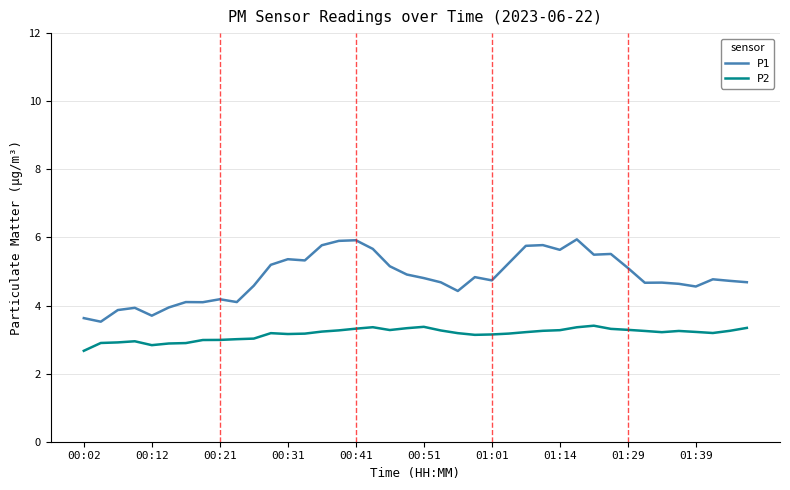

Which series has the largest range (max minus min)?

P1